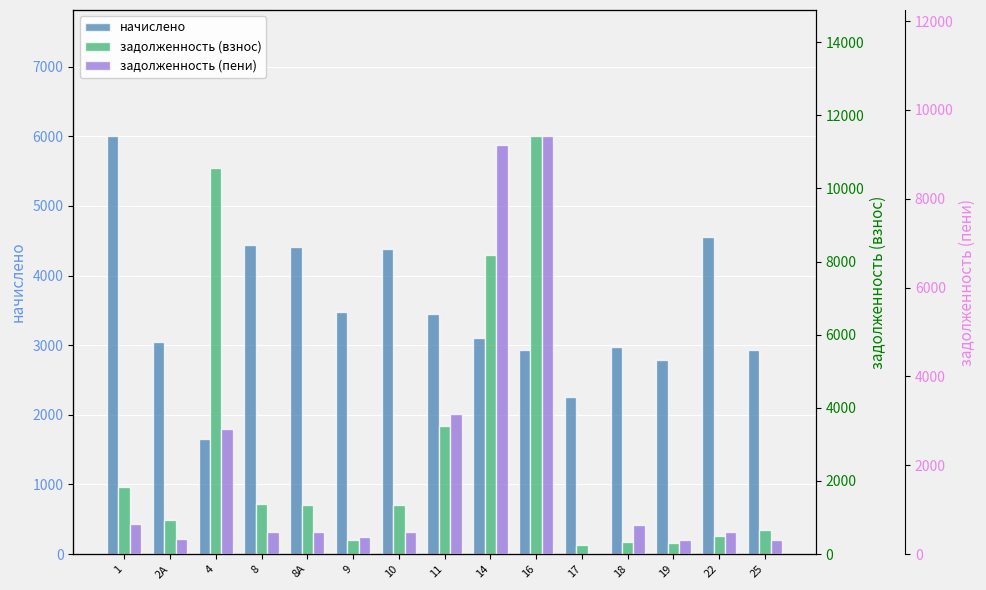

What is the difference between the maximum and minimum values in the начислено series?

4365.9